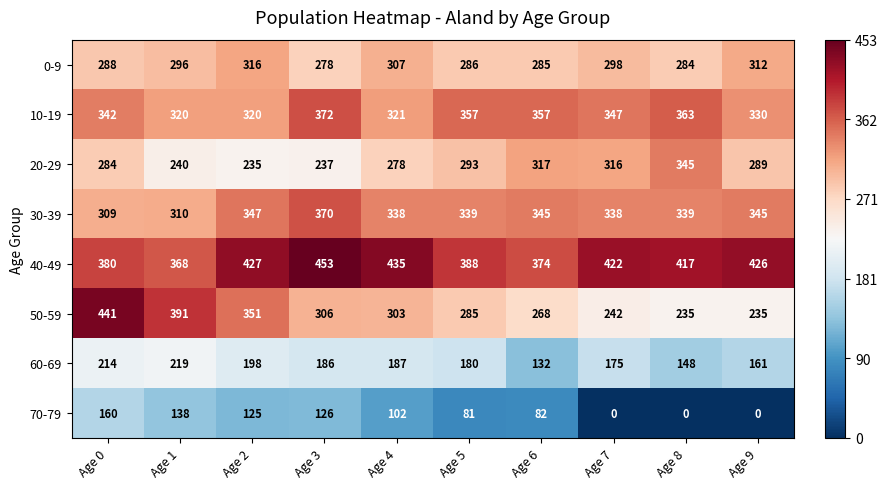

What is the average value of the 40-49 series?

409